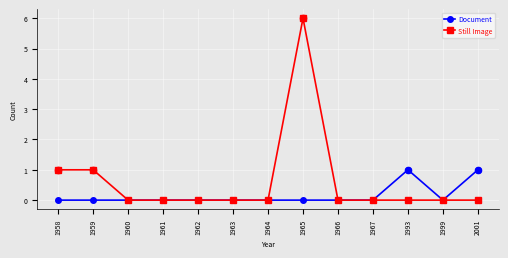

Between 1959 and 1966, which series saw the biggest shift?

Still Image